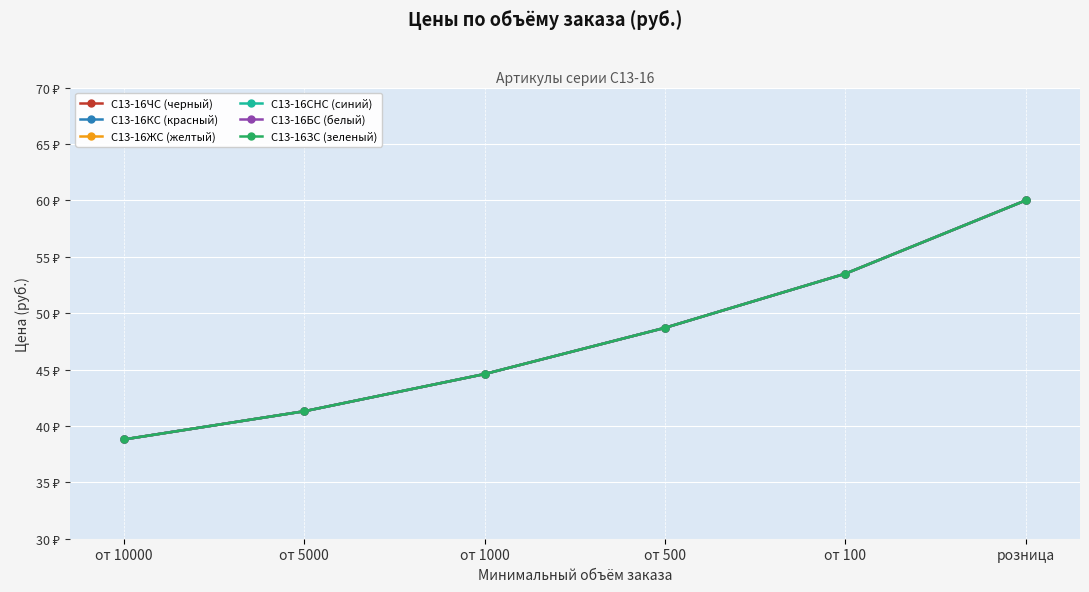

Read the С13-16ЗС (зеленый) value at от 10000.

38.8